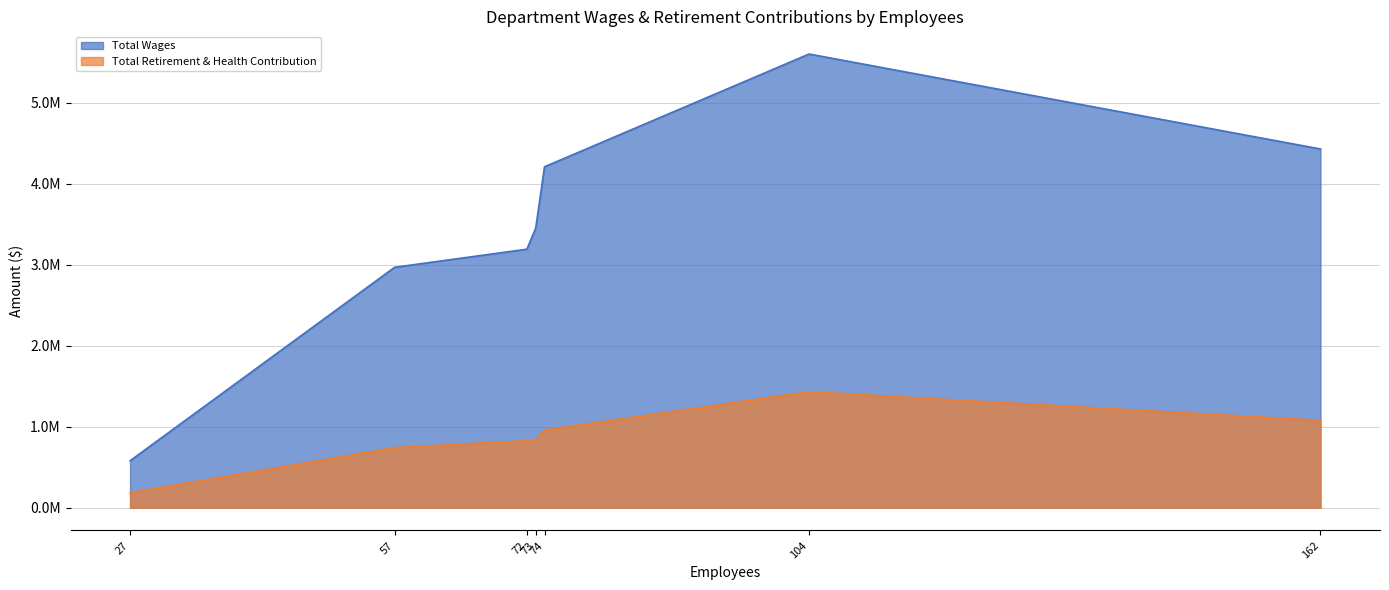

What is the greatest value displayed?

5600328